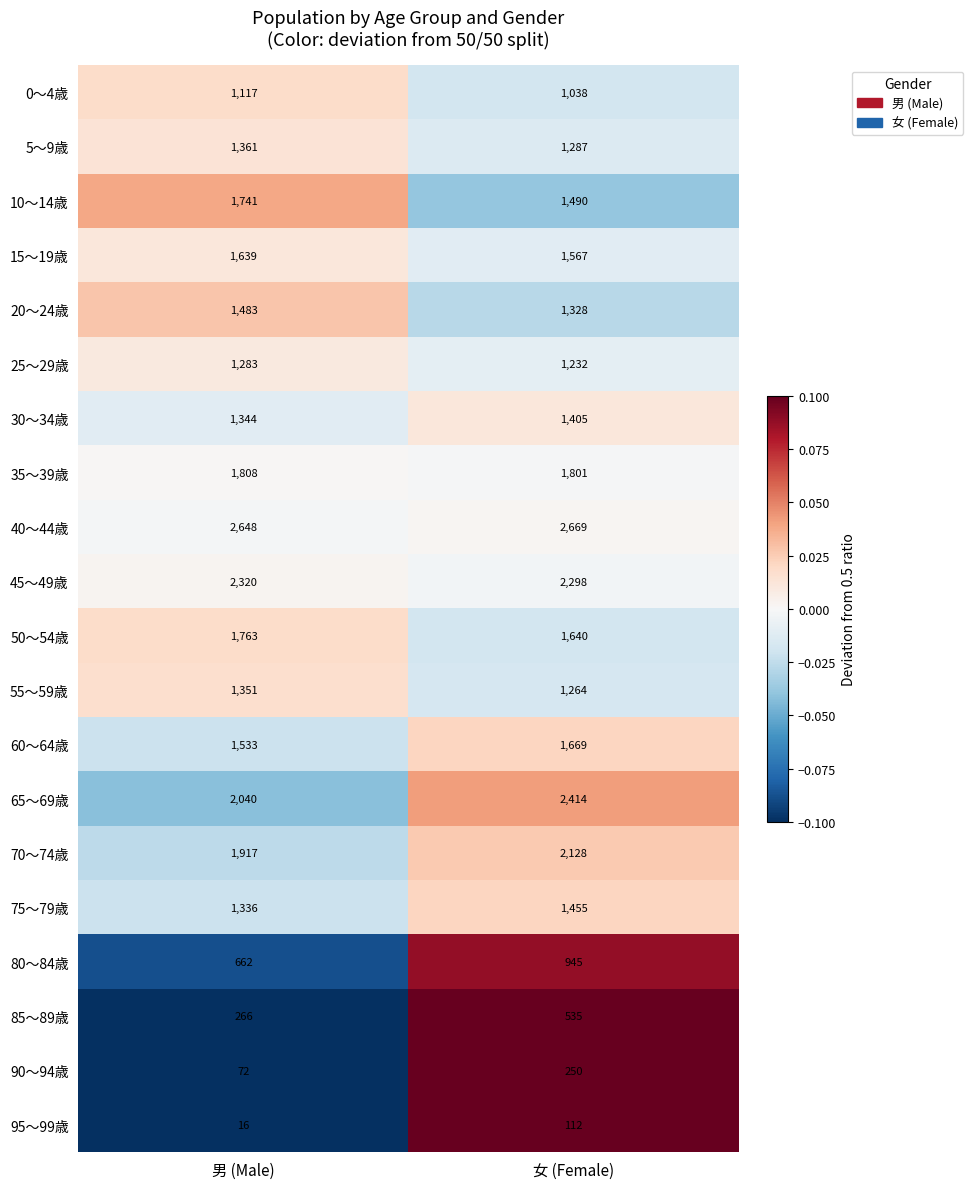

At which category does the chart reach its peak across all series?

女 (Female)